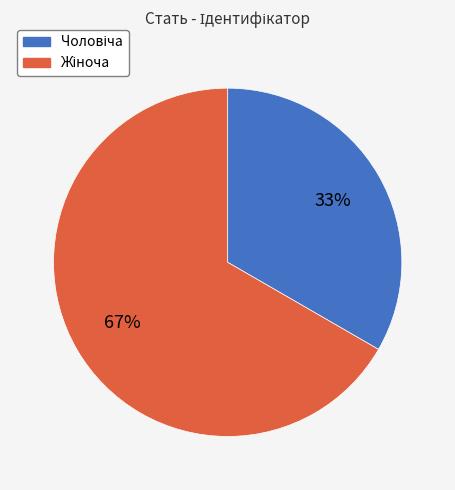

Is there any slice that represents more than half of the pie?

Yes